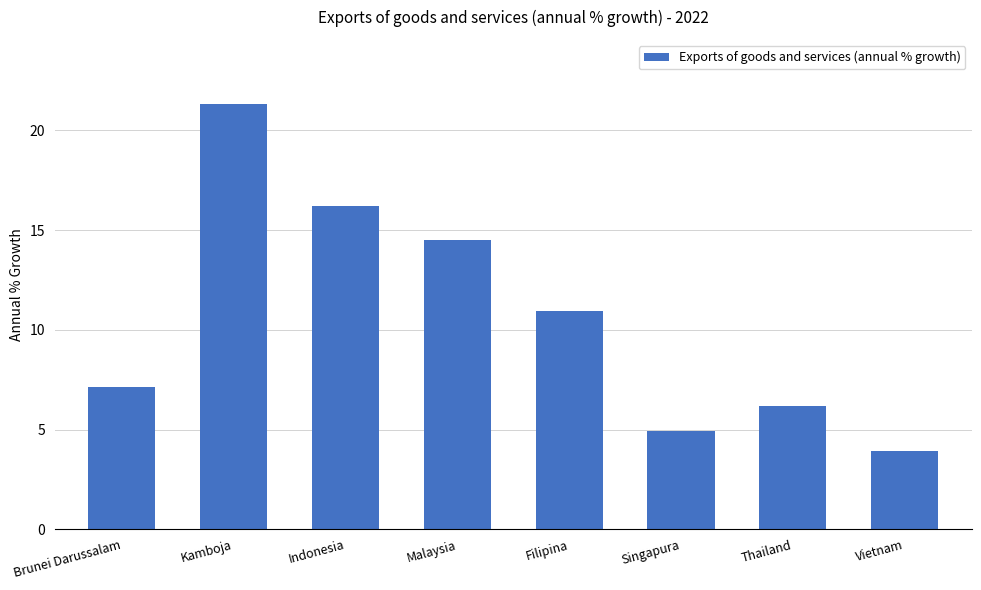

The value at Vietnam is 3.9. True or false?

True